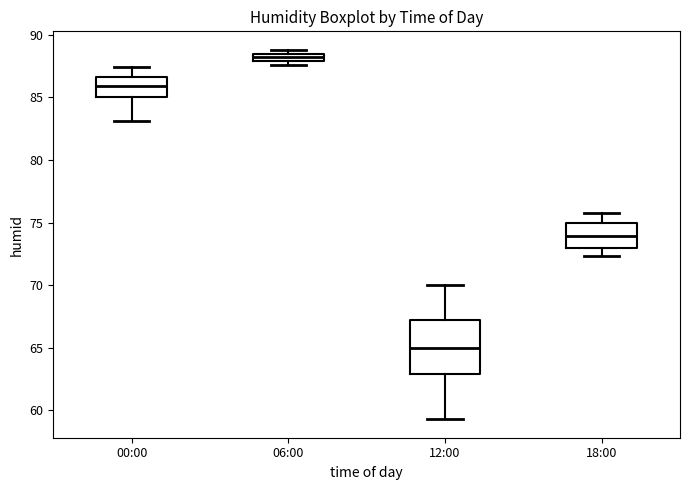

Where does the lower whisker of the box for 12:00 end on the y-axis? The values are not printed on the chart, so give them approximately, as read against the axis.

59.5